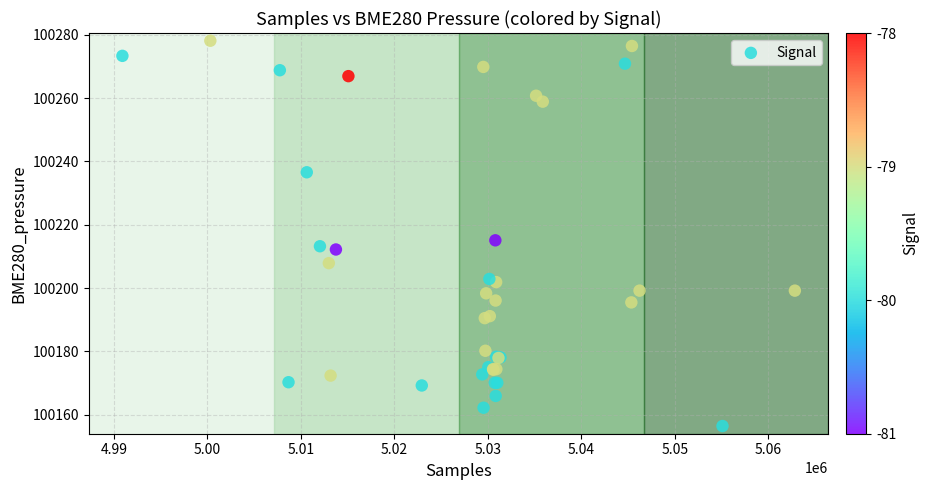

What Y value in the scatter plot is closest to 100217?

100215.1